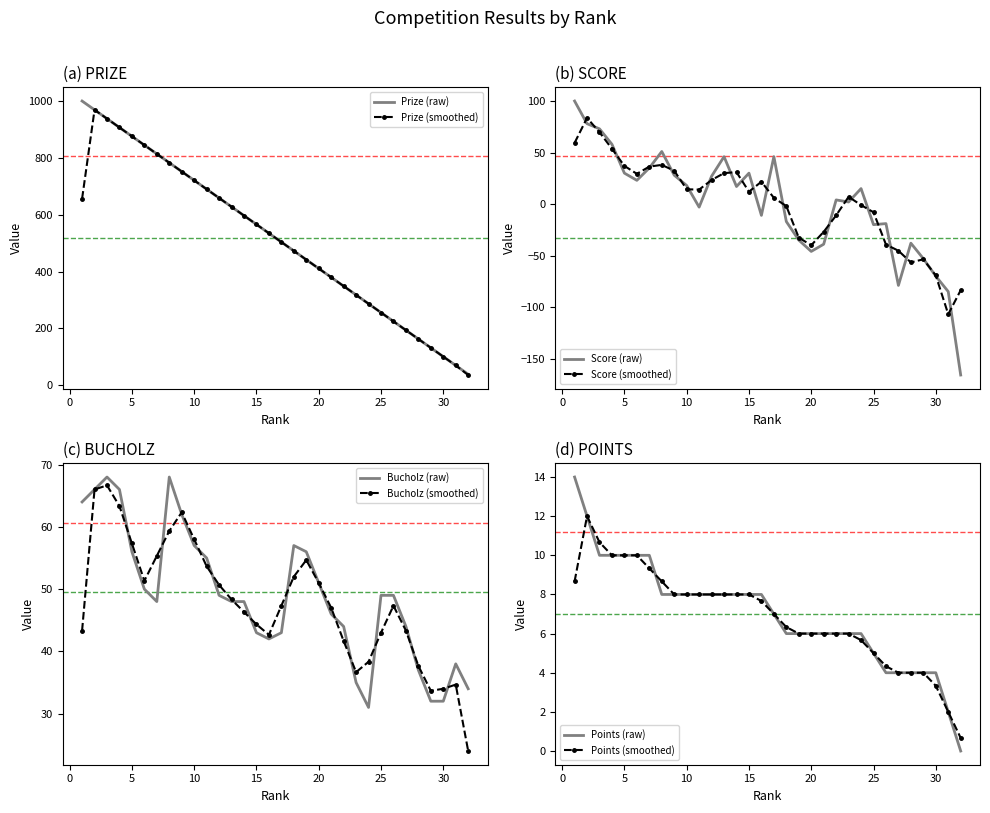

Where is the first local minimum for Score?

6